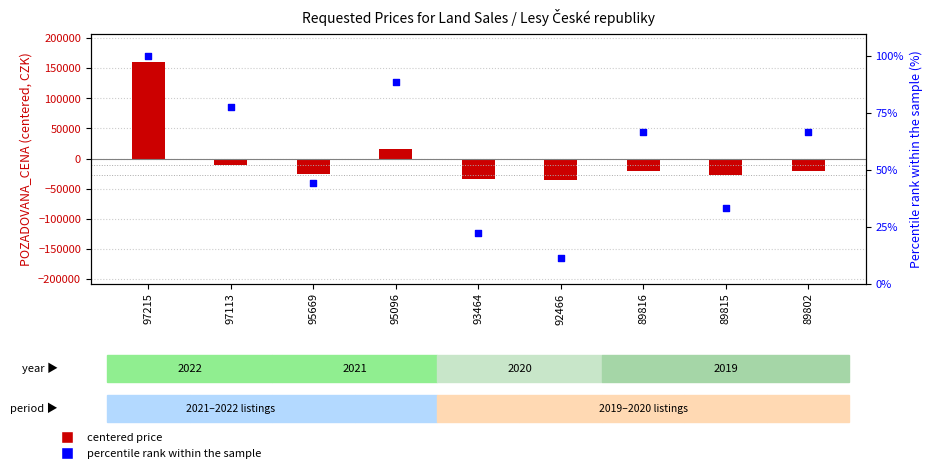

At which category is the sum across all series the highest?

97215